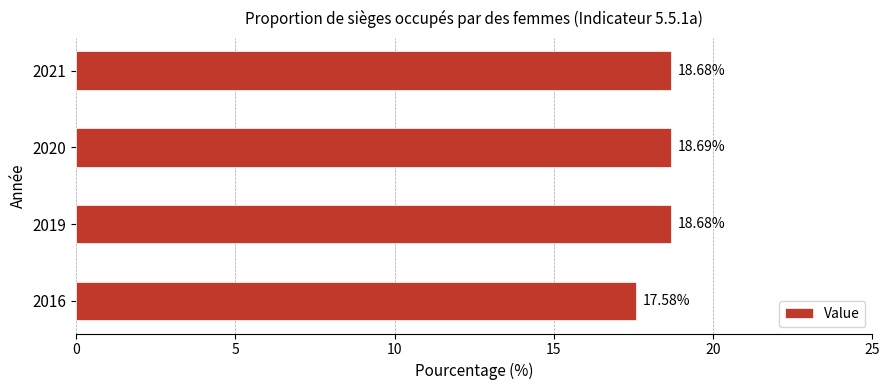

Approximately how many times larger is the value at 2021 compared to 2016?

1.1